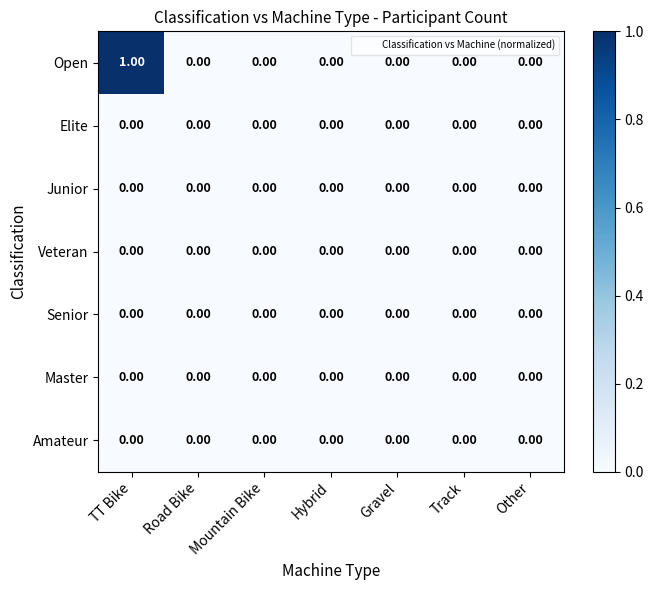

Count the number of categories in the chart.

7